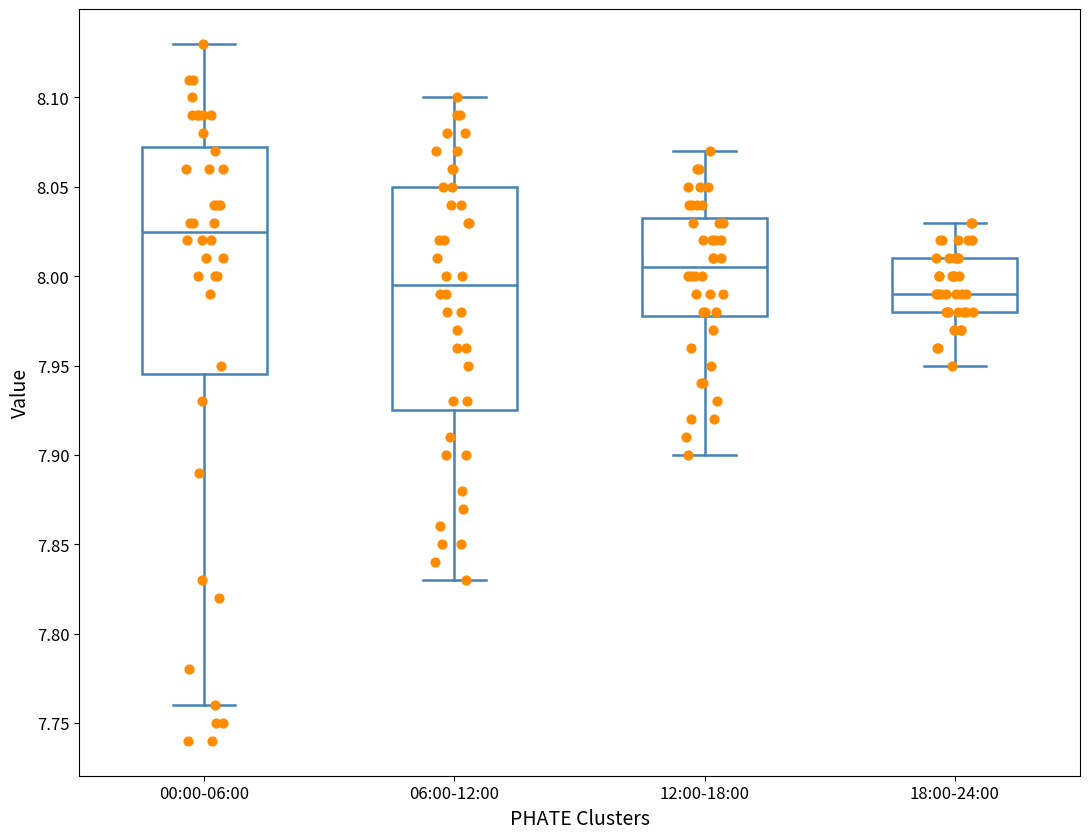

Where does the upper whisker of the box for 18:00-24:00 end on the y-axis? The values are not printed on the chart, so give them approximately, as read against the axis.

8.030